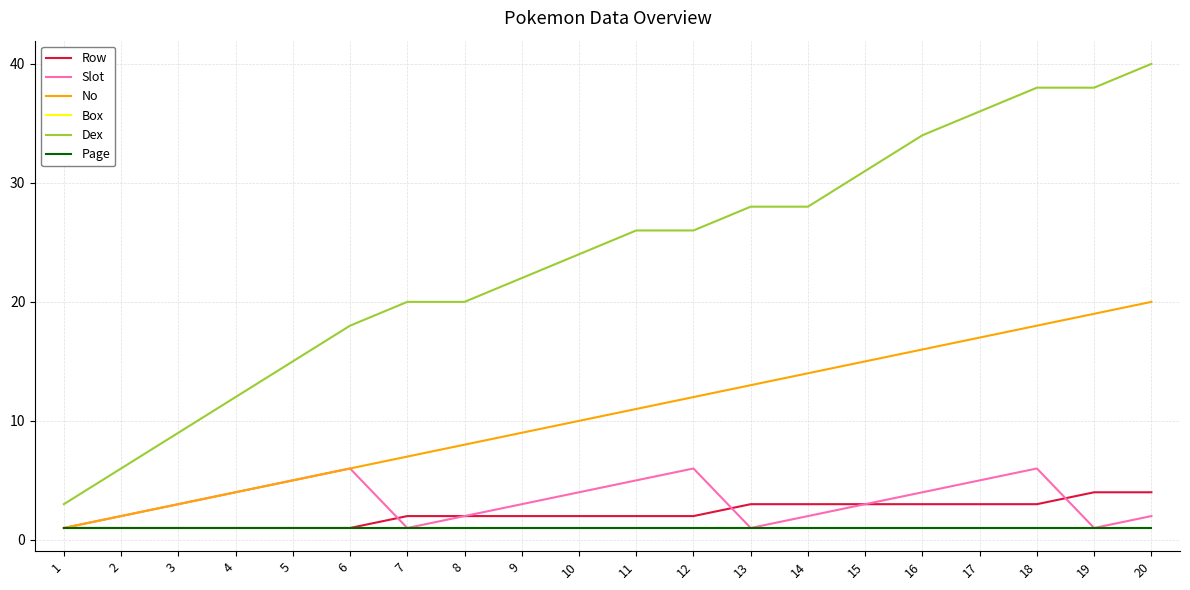

Read the Page value at 17.

1